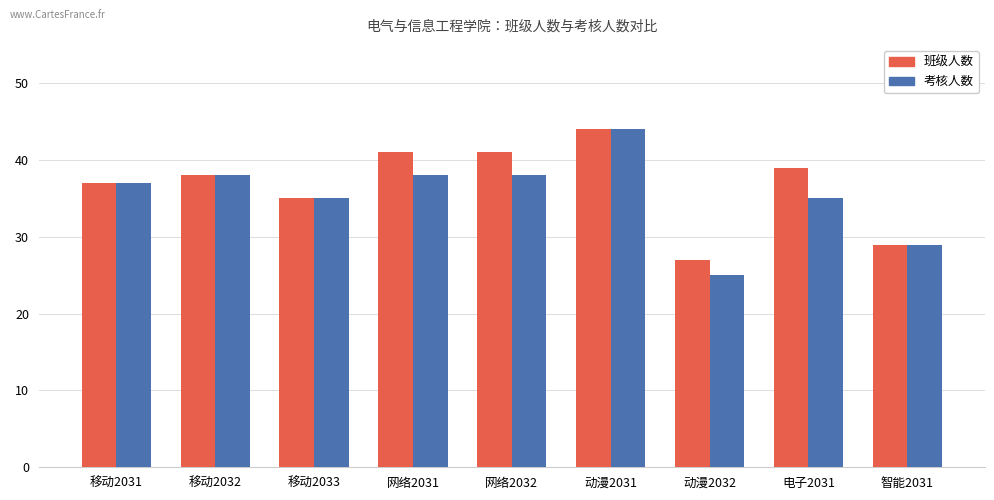

What is the spread (max minus min) of values at 动漫2032?

2